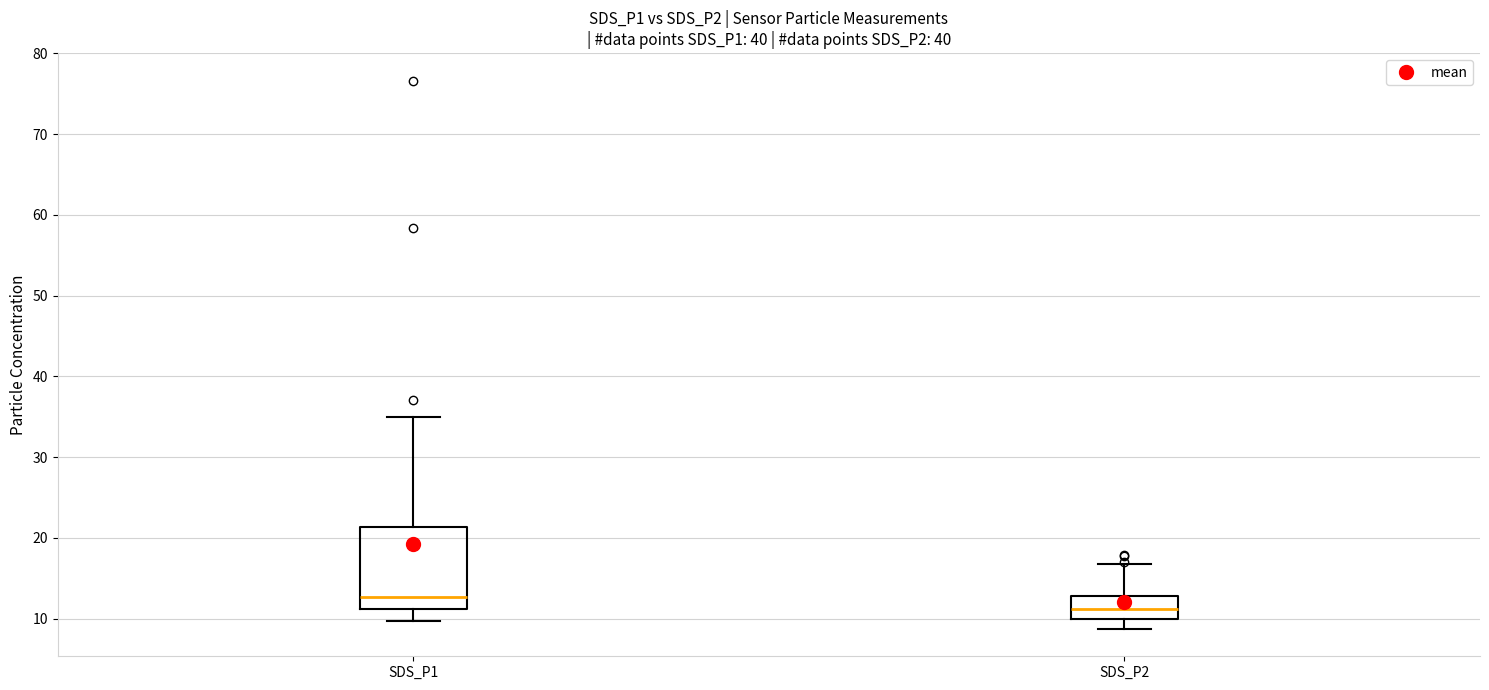

Comparing the boxes themselves (not the whiskers), which one is the tallest?

SDS_P1